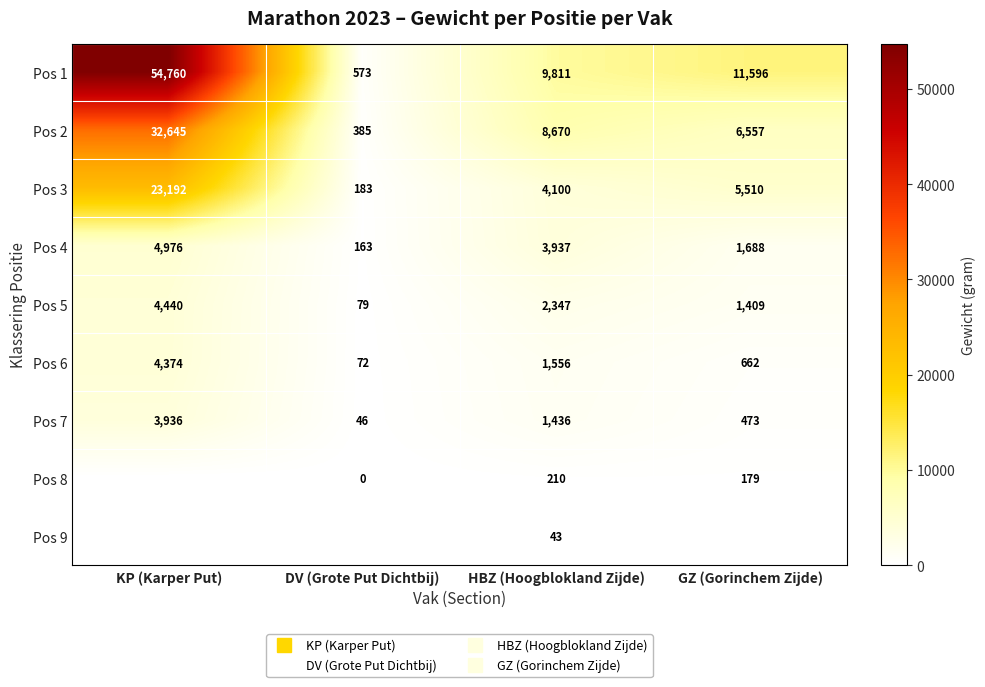

What is the total value across all series at GZ (Gorinchem Zijde)?

28074